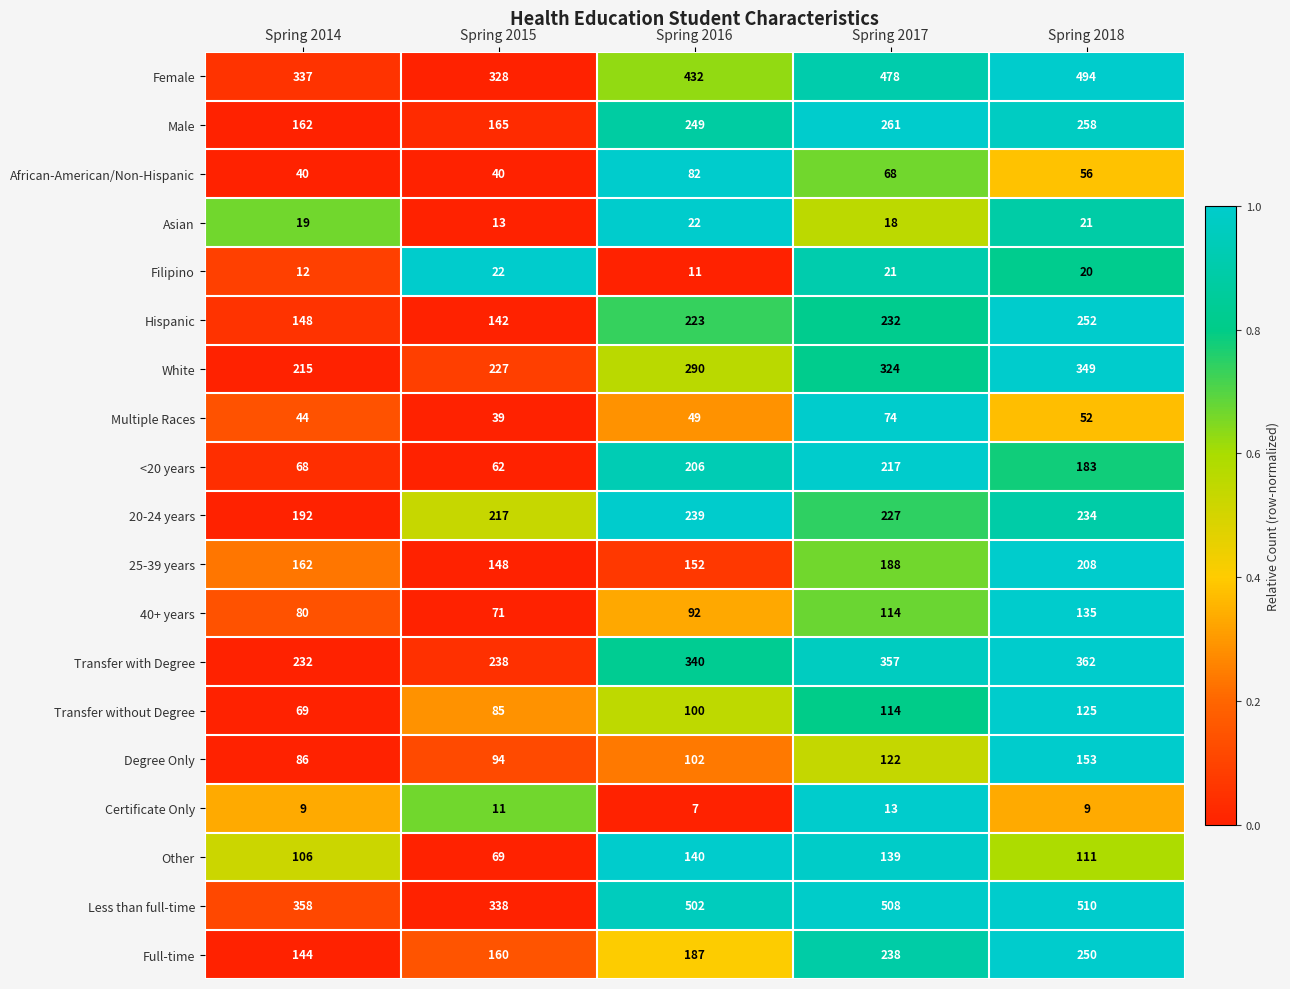

Count the number of data series in this chart.

19